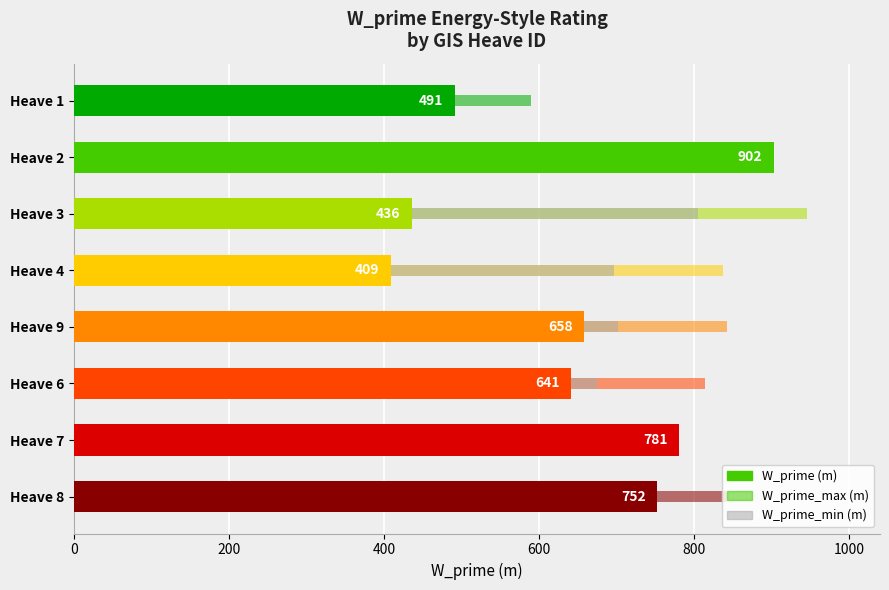

Reading left to right, what are all the values shown in this chart?

W_prime (m): 490.9	902.4	436.3	408.7	658.3	640.9	780.8	752.1
W_prime_max (m): 589.0	664.0	945.0	836.8	842.0	814.2	777.8	842.0
W_prime_min (m): 449.0	524.0	805.0	696.8	702.0	674.2	637.8	702.0